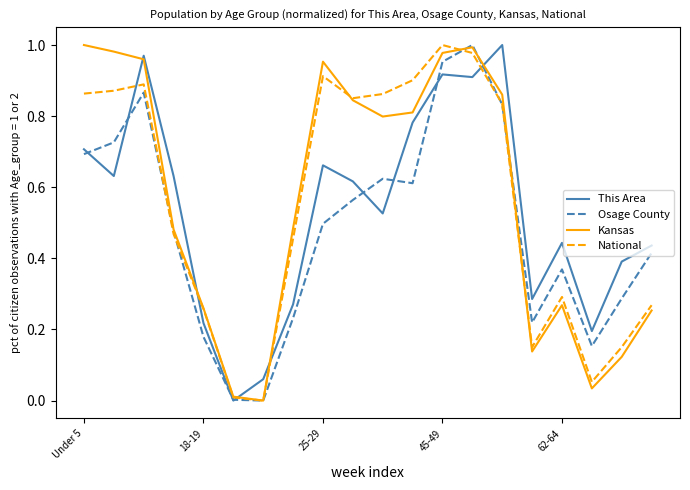

How many lines are shown in the chart?

4